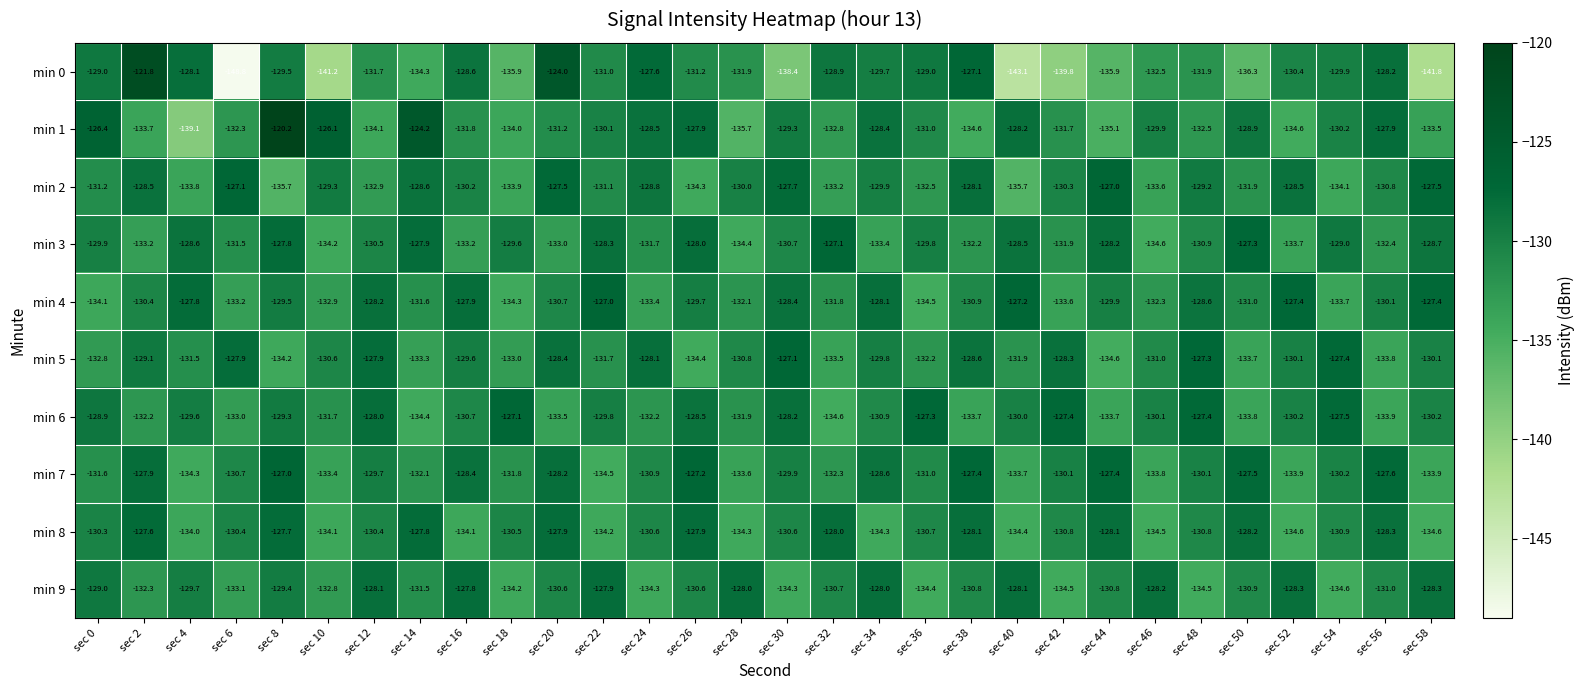

What is the smallest value displayed?

-148.8